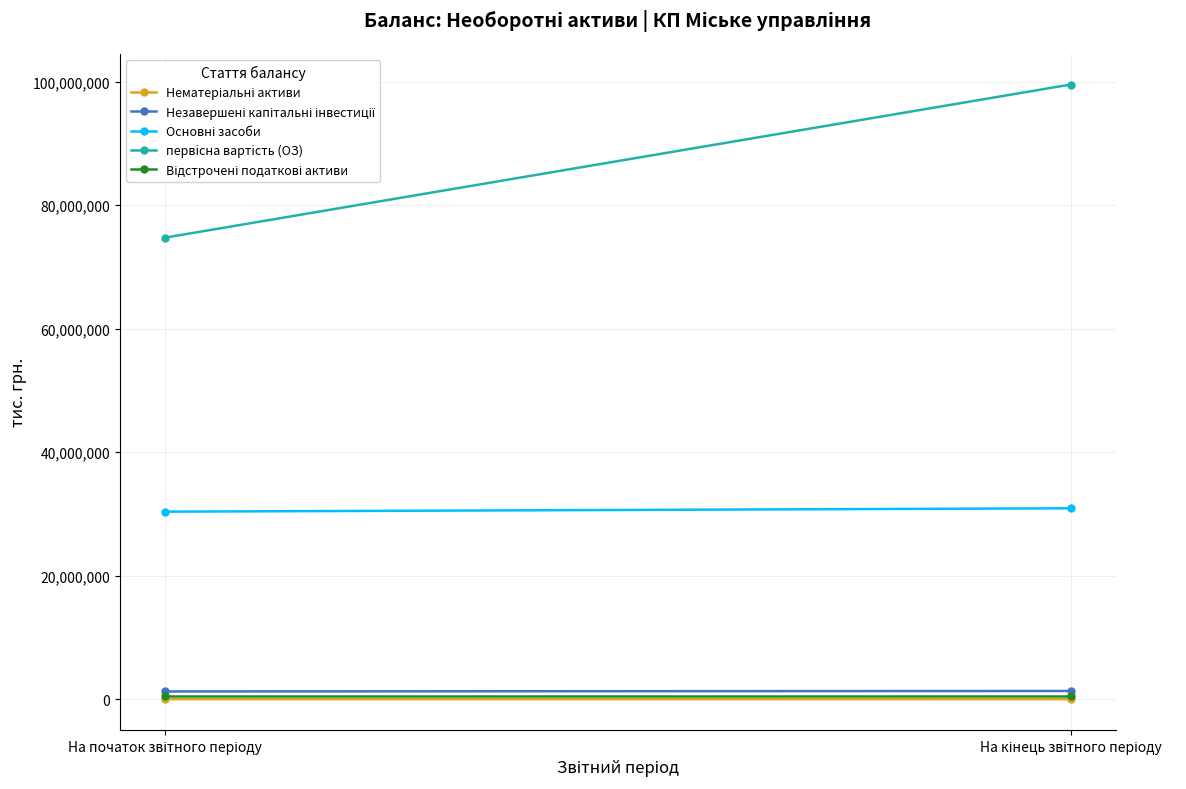

Rank the series by their maximum value, from highest to lowest.

первiсна вартiсть (ОЗ), Основні засоби, Незавершені капітальні інвестиції, Відстрочені податкові активи, Нематеріальні активи